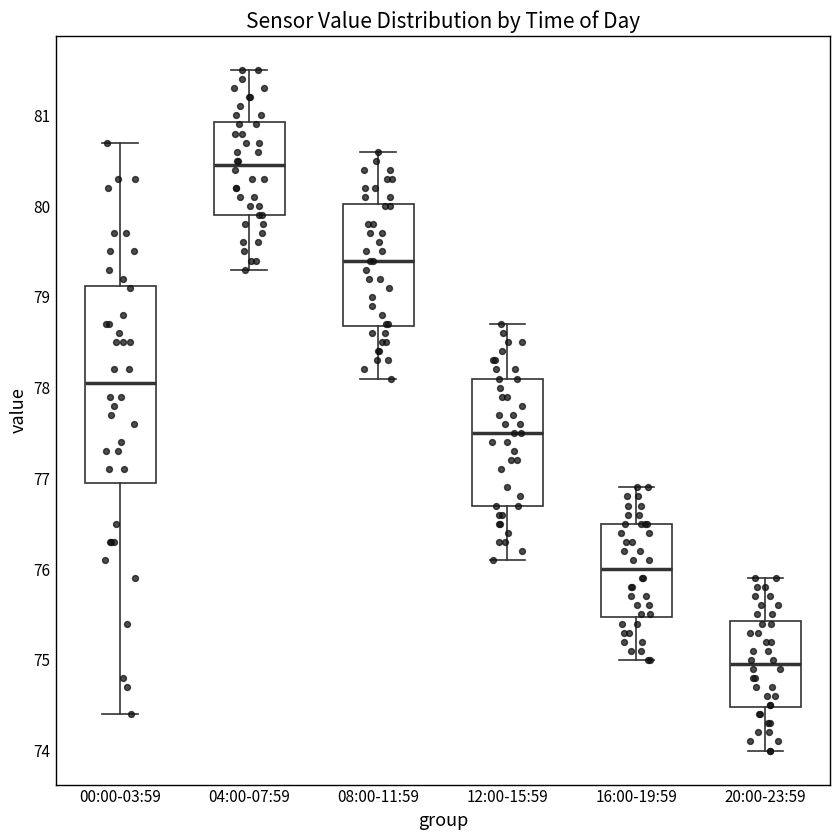

Reading left to right, read every box against the y-axis: the position of its median line, the range the box covers, and the ends of its whiskers. The values are not printed on the chart, so give them approximately, as read against the axis.

00:00-03:59: median 78.1, box 77.0 to 79.1, whiskers 74.4 to 80.7
04:00-07:59: median 80.5, box 79.9 to 80.9, whiskers 79.3 to 81.5
08:00-11:59: median 79.4, box 78.7 to 80.0, whiskers 78.1 to 80.6
12:00-15:59: median 77.5, box 76.7 to 78.1, whiskers 76.1 to 78.7
16:00-19:59: median 76.0, box 75.5 to 76.5, whiskers 75.0 to 76.9
20:00-23:59: median 75.0, box 74.5 to 75.4, whiskers 74.0 to 75.9